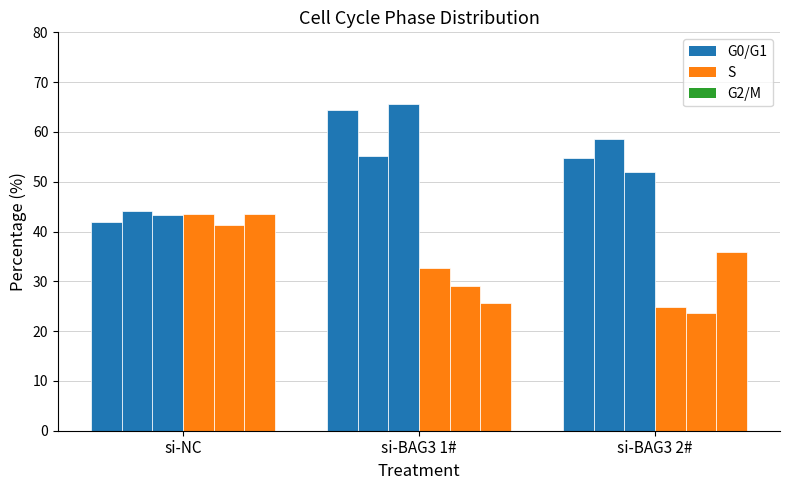

Which label corresponds to the smallest value in the chart?

si-BAG3 2#